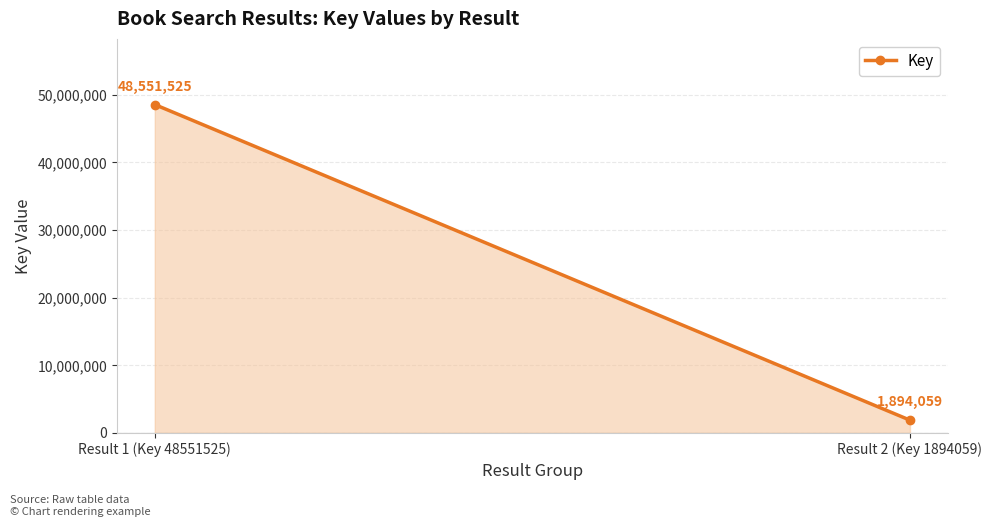

List the labels in order of value, largest first.

Result 1 (Key 48551525), Result 2 (Key 1894059)